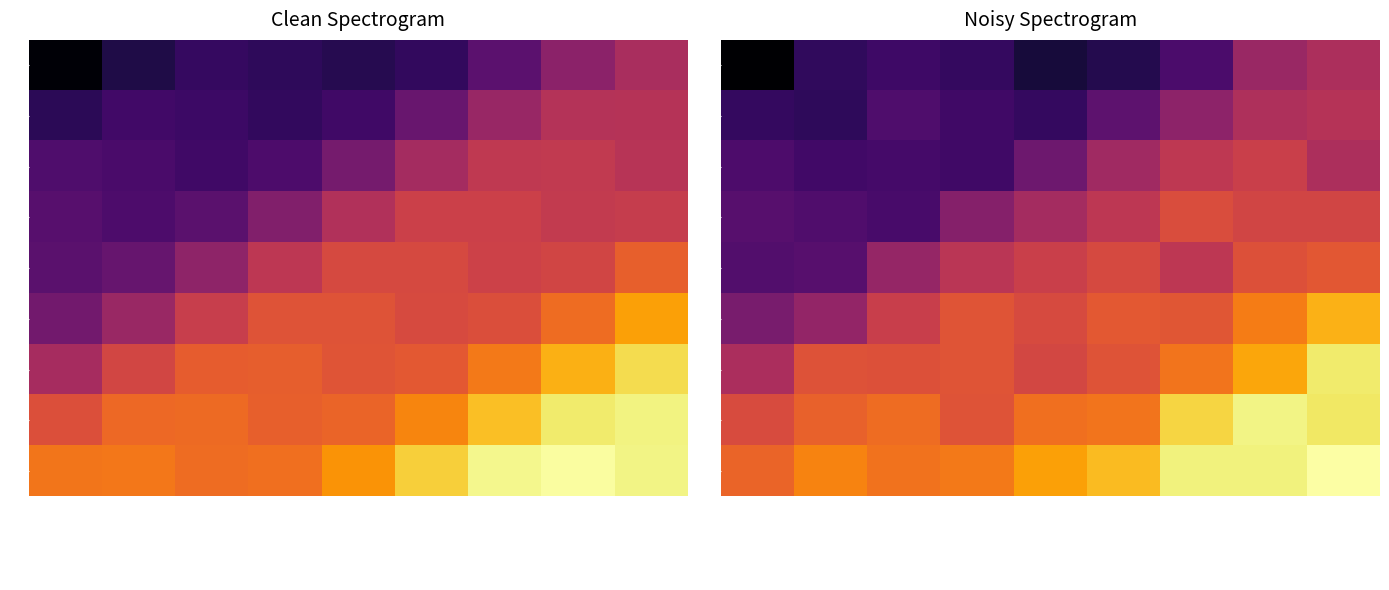

Rank the series at Blind from highest to lowest value.

U, P, O, N, I, D, C, A, B